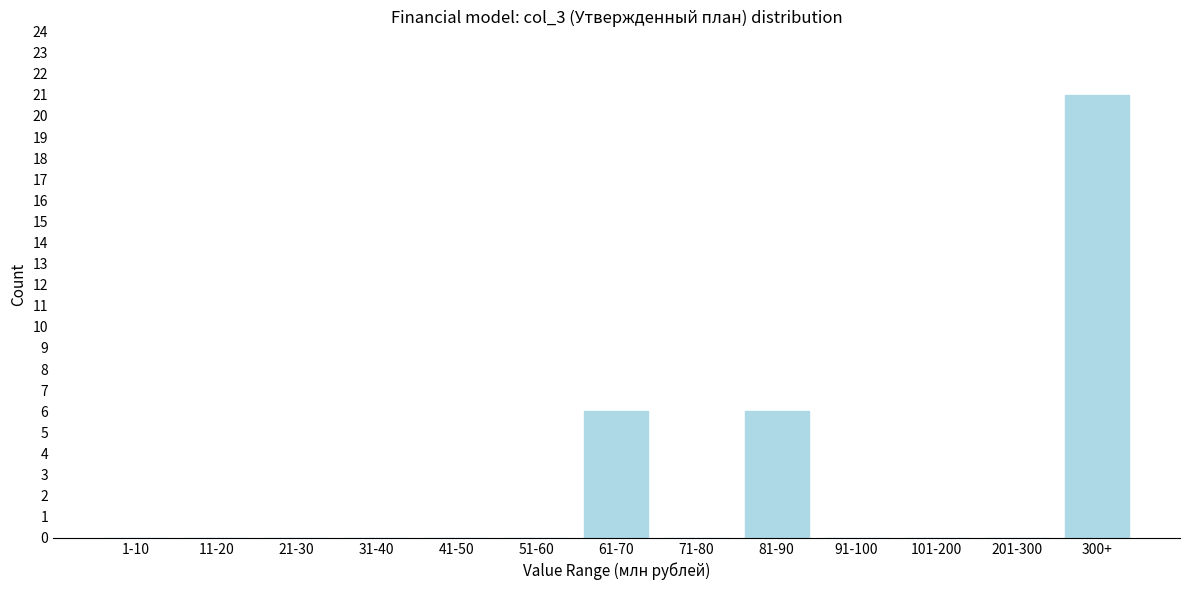

Reading right to left, transcribe all the data shown in this chart.

300+=21	201-300=0	101-200=0	91-100=0	81-90=6	71-80=0	61-70=6	51-60=0	41-50=0	31-40=0	21-30=0	11-20=0	1-10=0